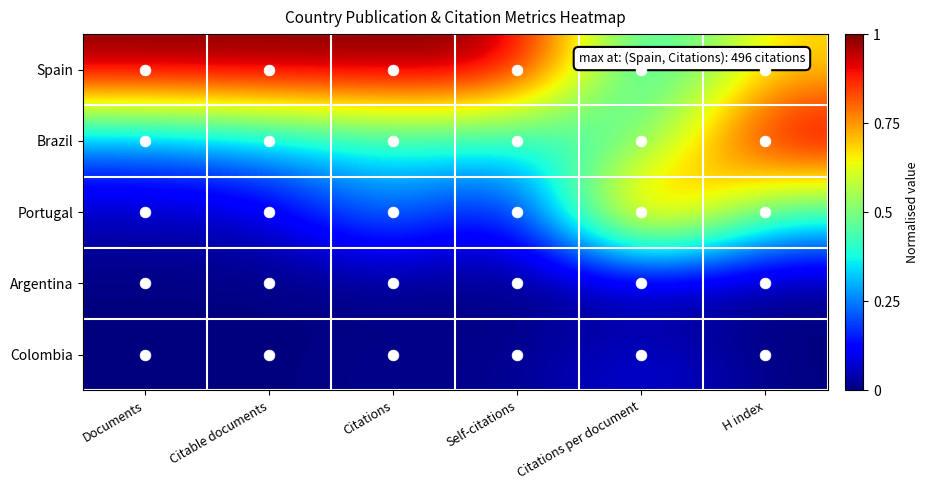

Count the number of categories in the chart.

6